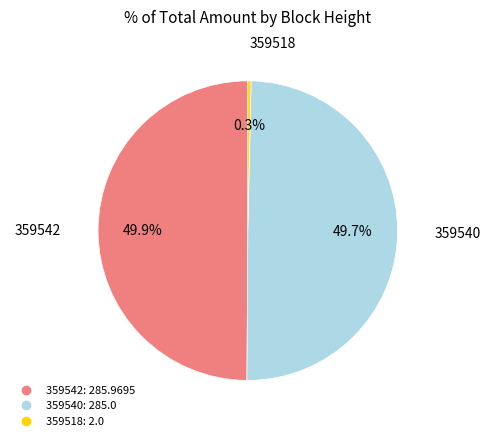

Which slice is the smallest?

359518